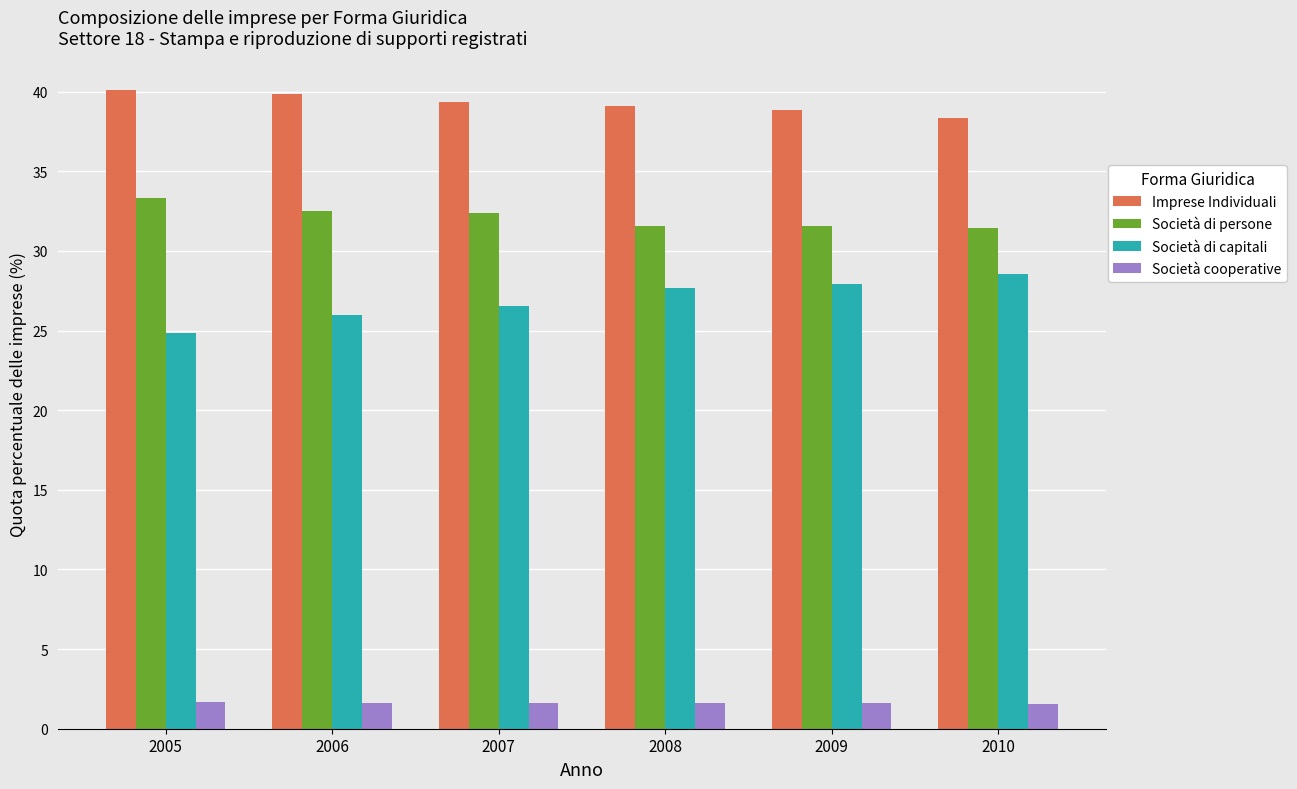

What is the spread (max minus min) of values at 2010?

36.8